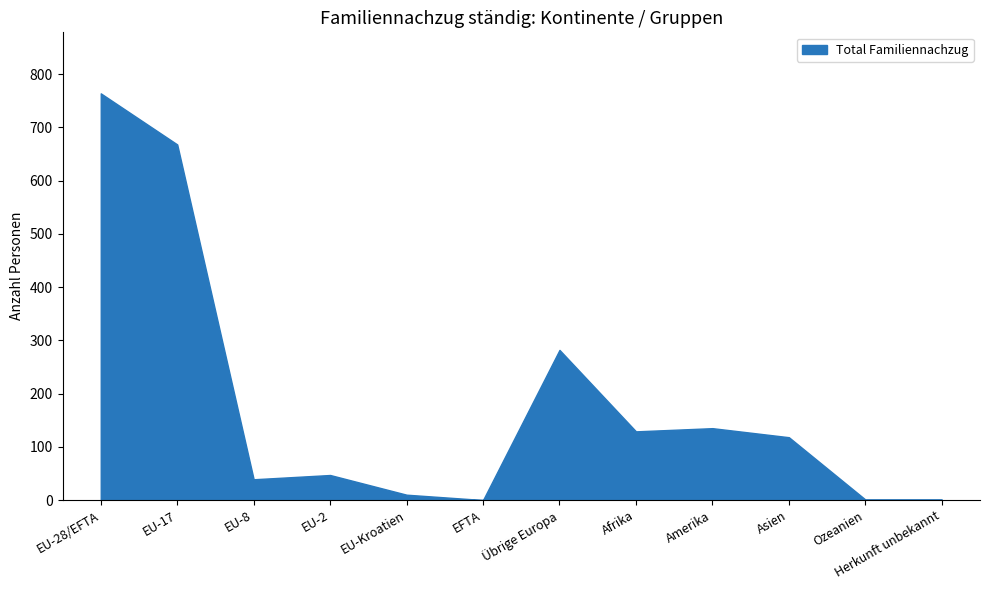

Approximately how many times larger is the value at Amerika compared to Afrika?

1.0